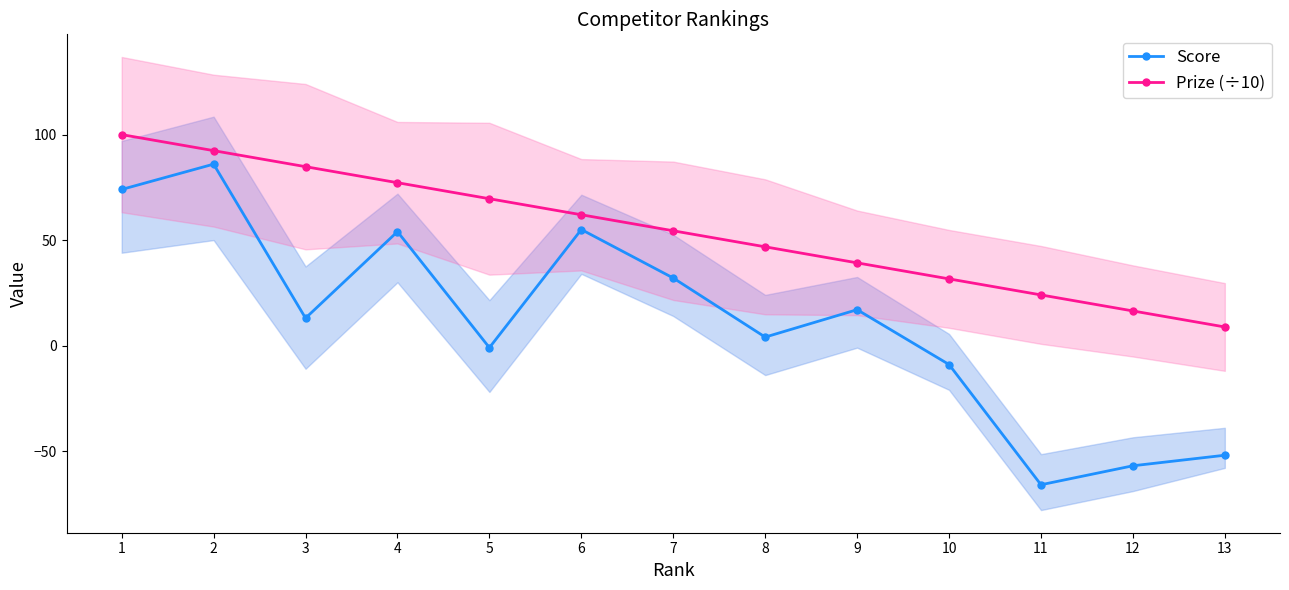

At how many categories does at least one series exceed 4?

13